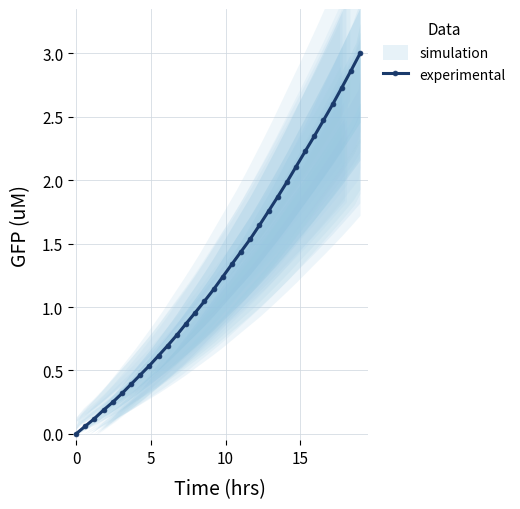

True or false: there are more than 2 points higher than both neighbors.

False